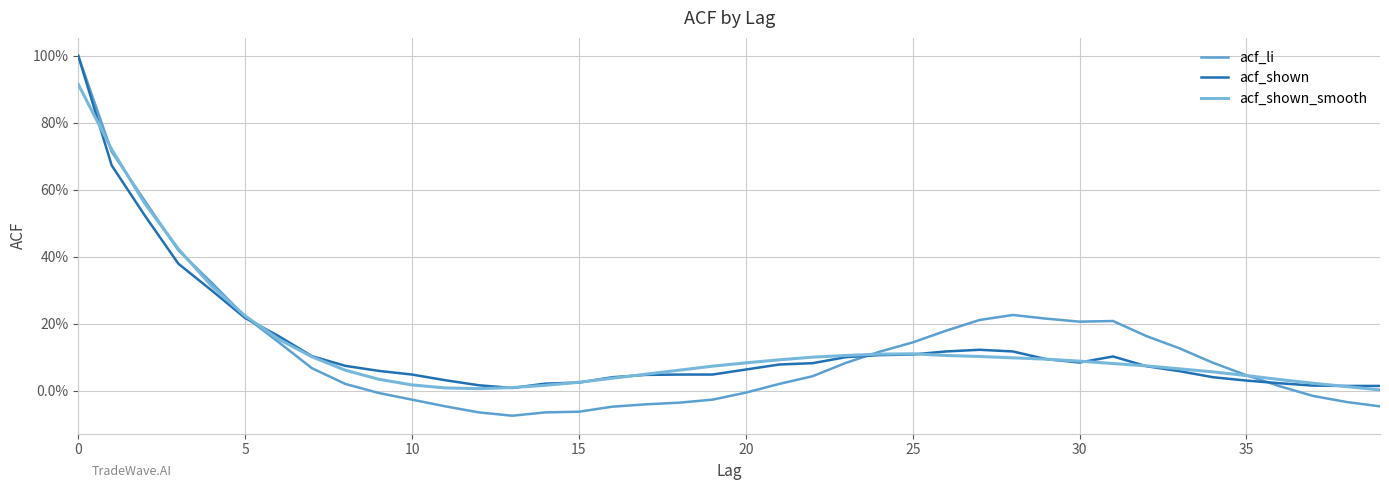

What is the smallest value displayed?

-0.1